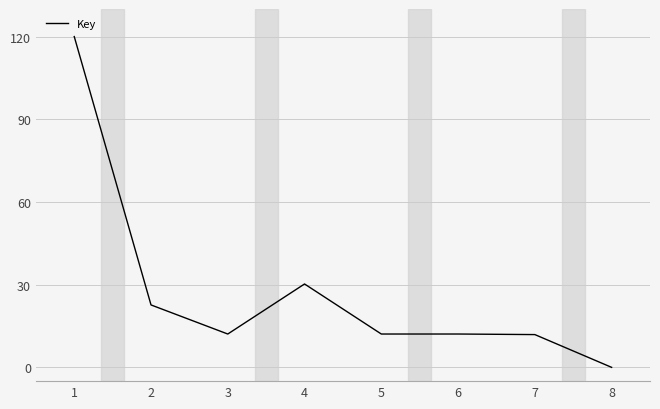

At which category does the data reach its first local valley?

3